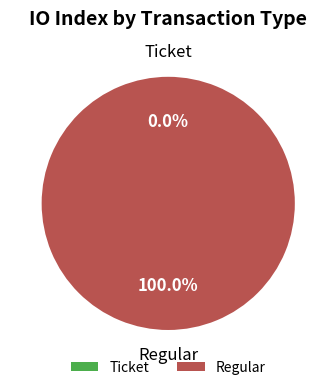

How many segments does this pie chart have?

2